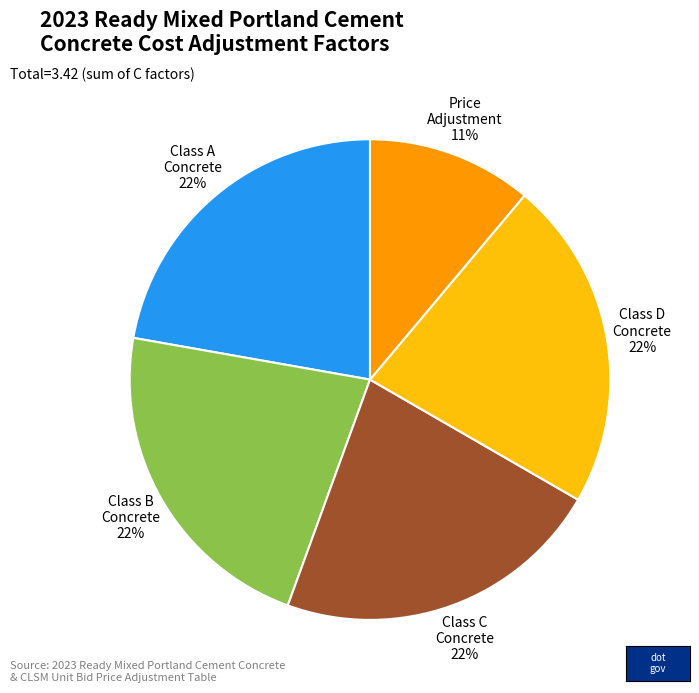

Does any single category account for the majority?

No